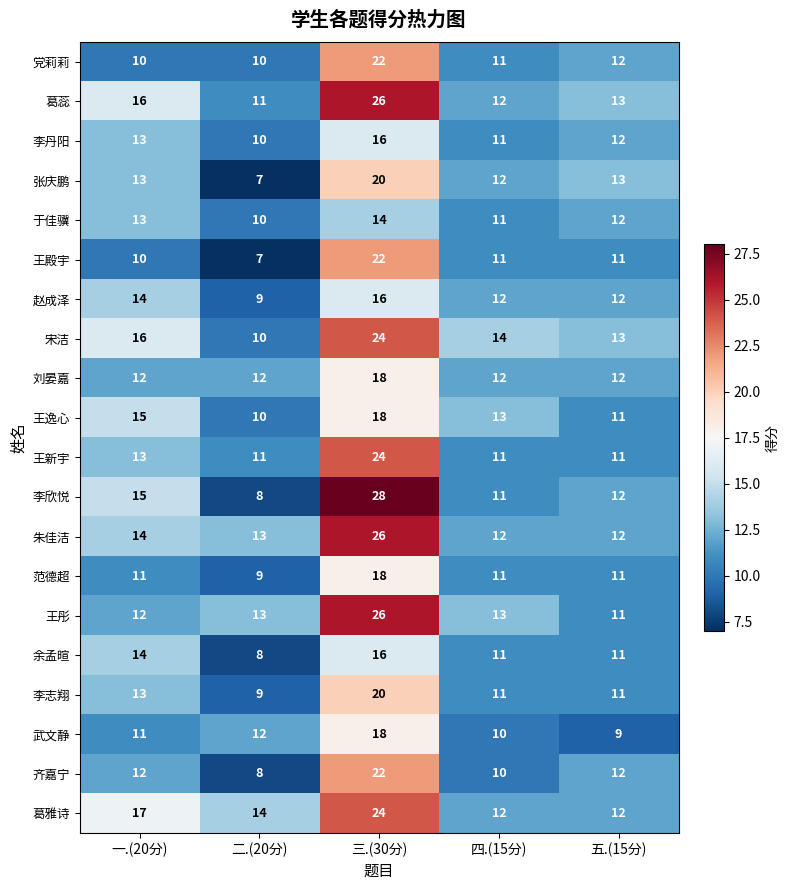

What value does the 朱佳洁 series have at 五.(15分), to the nearest 5?

10